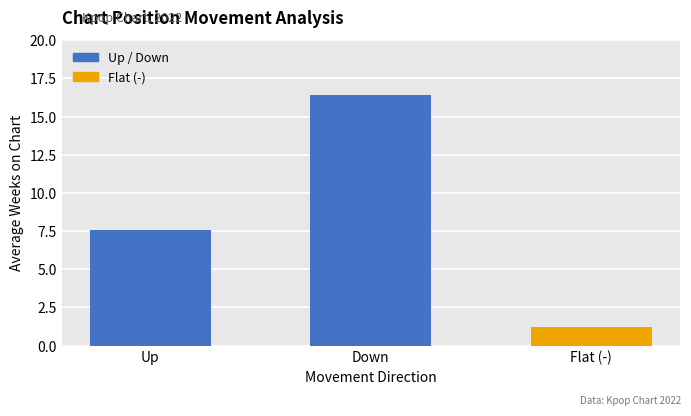

Rank the categories by value from lowest to highest.

Flat (-), Up, Down